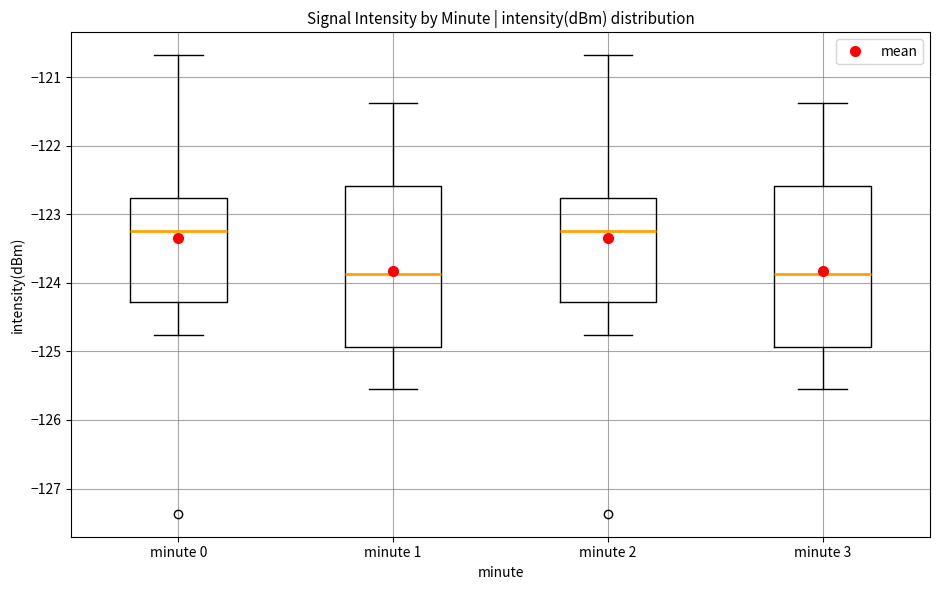

Reading left to right, read every box against the y-axis: the position of its median line, the range the box covers, and the ends of its whiskers. The values are not printed on the chart, so give them approximately, as read against the axis.

minute 0: median -123.2, box -124.3 to -122.8, whiskers -124.8 to -120.7
minute 1: median -123.9, box -124.9 to -122.6, whiskers -125.6 to -121.4
minute 2: median -123.2, box -124.3 to -122.8, whiskers -124.8 to -120.7
minute 3: median -123.9, box -124.9 to -122.6, whiskers -125.6 to -121.4